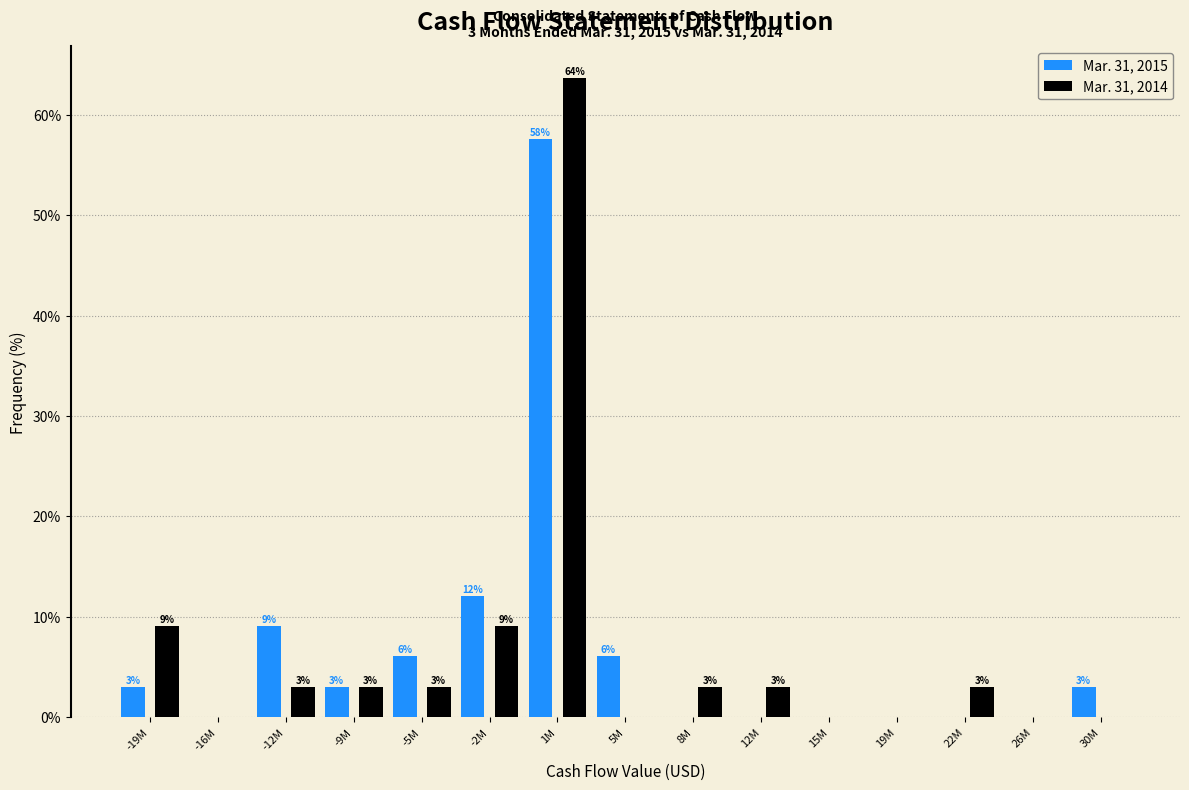

At which label does Mar. 31, 2014 first exceed 3?

-19M